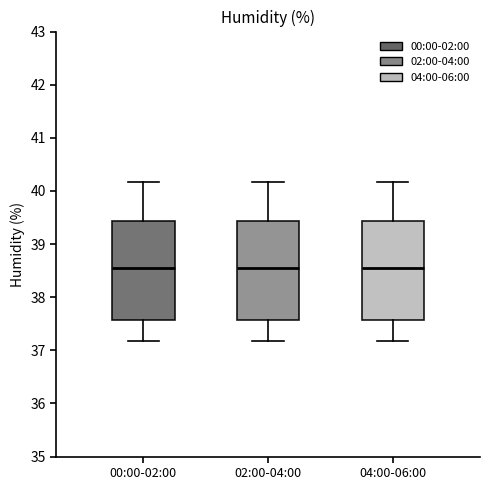

Reading left to right, transcribe this box plot: for each box, give where its median line is, the range the box spans, and where its two whiskers end, as read against the y-axis. The values are not printed on the chart, so give them approximately, as read against the axis.

00:00-02:00: median 38.6, box 37.6 to 39.4, whiskers 37.2 to 40.2
02:00-04:00: median 38.6, box 37.6 to 39.4, whiskers 37.2 to 40.2
04:00-06:00: median 38.6, box 37.6 to 39.4, whiskers 37.2 to 40.2